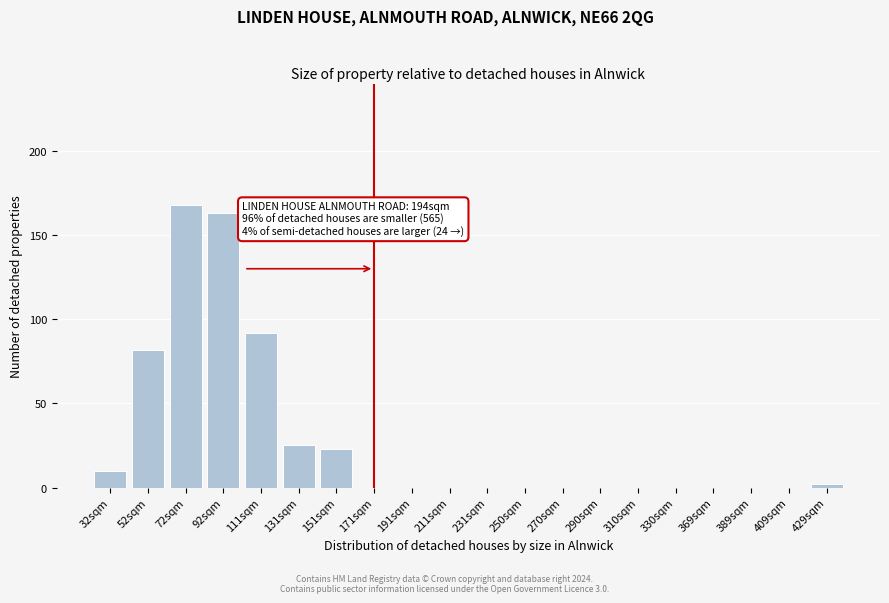

Reading left to right, what are all the values shown in this chart?

32sqm=10	52sqm=82	72sqm=168	92sqm=163	111sqm=92	131sqm=25	151sqm=23	171sqm=0	191sqm=0	211sqm=0	231sqm=0	250sqm=0	270sqm=0	290sqm=0	310sqm=0	330sqm=0	369sqm=0	389sqm=0	409sqm=0	429sqm=2